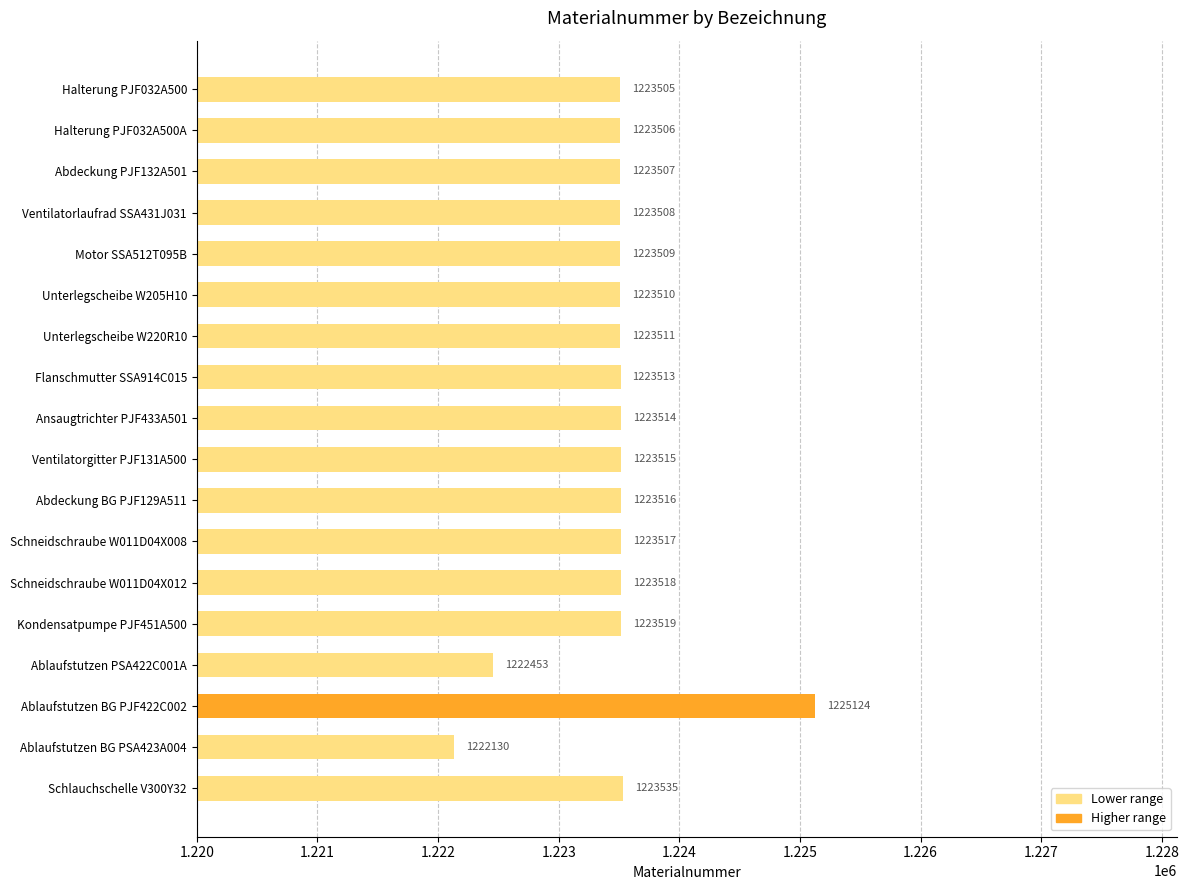

Does the chart contain any negative values?

No